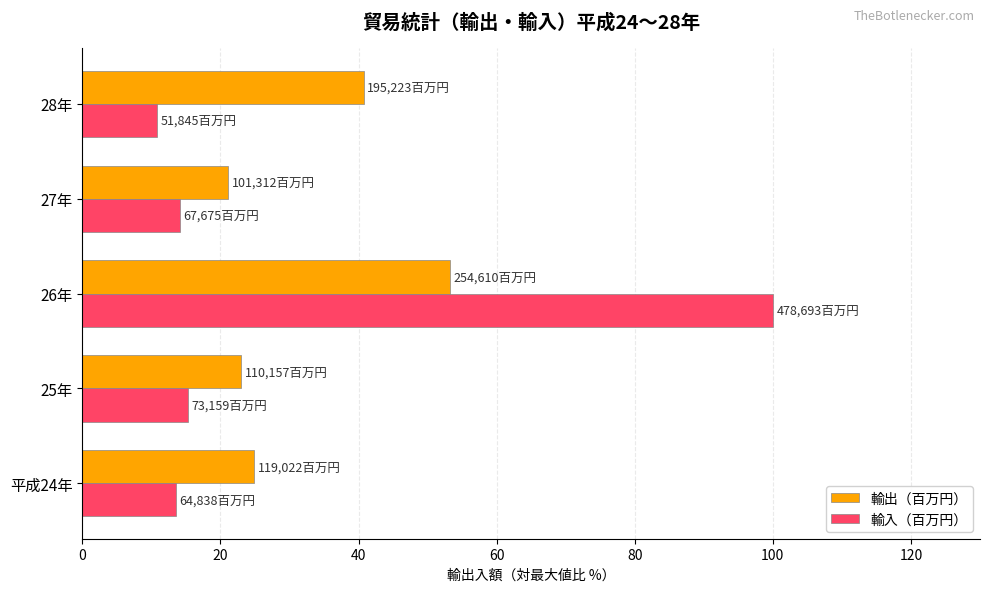

List the series in order of their peak value, highest first.

輸入（百万円）, 輸出（百万円）